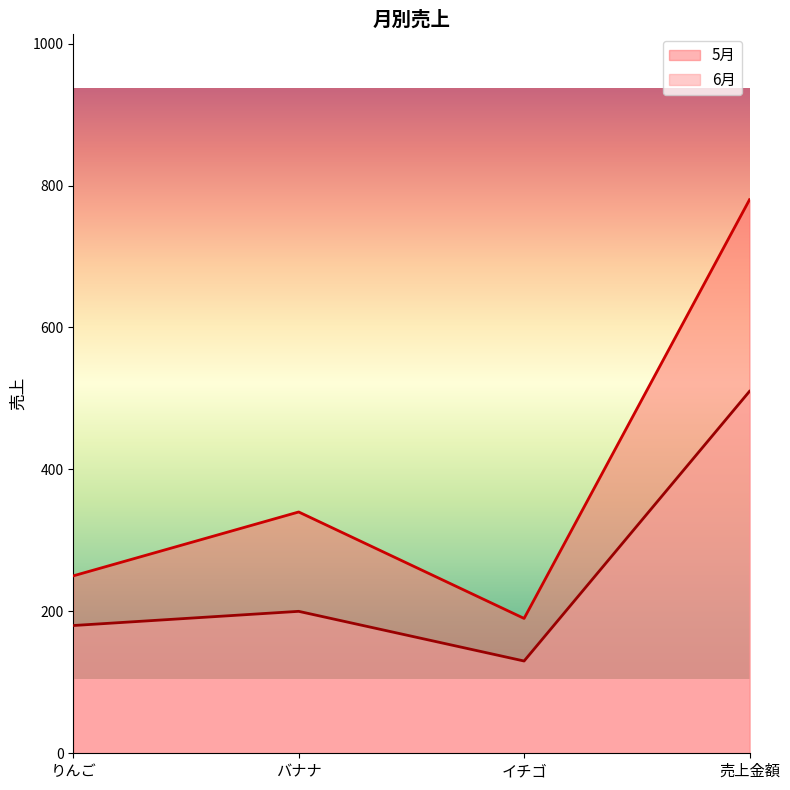

List the series in order of their peak value, highest first.

5月, 6月